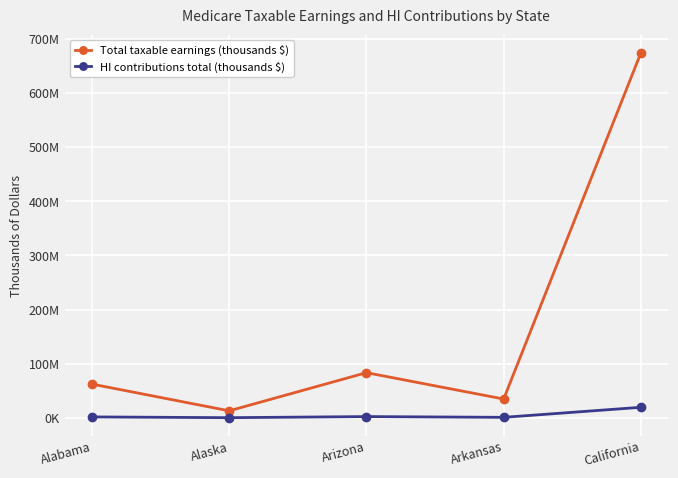

Where is the first local maximum for HI contributions total (thousands $)?

Arizona